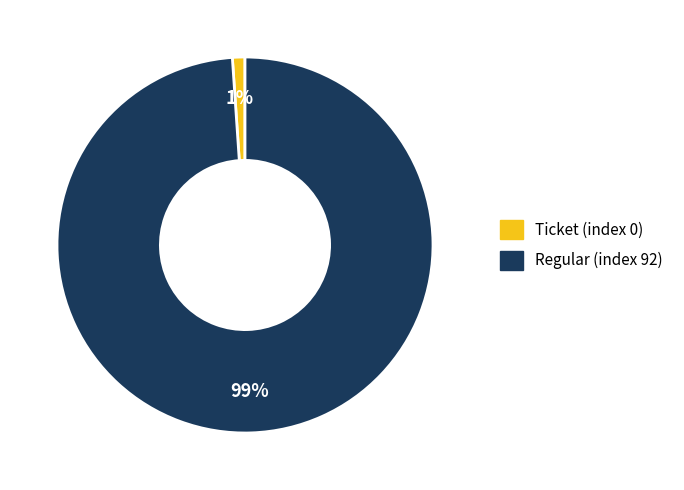

What percentage is the Regular (index 92) slice, to the nearest percent?

99%